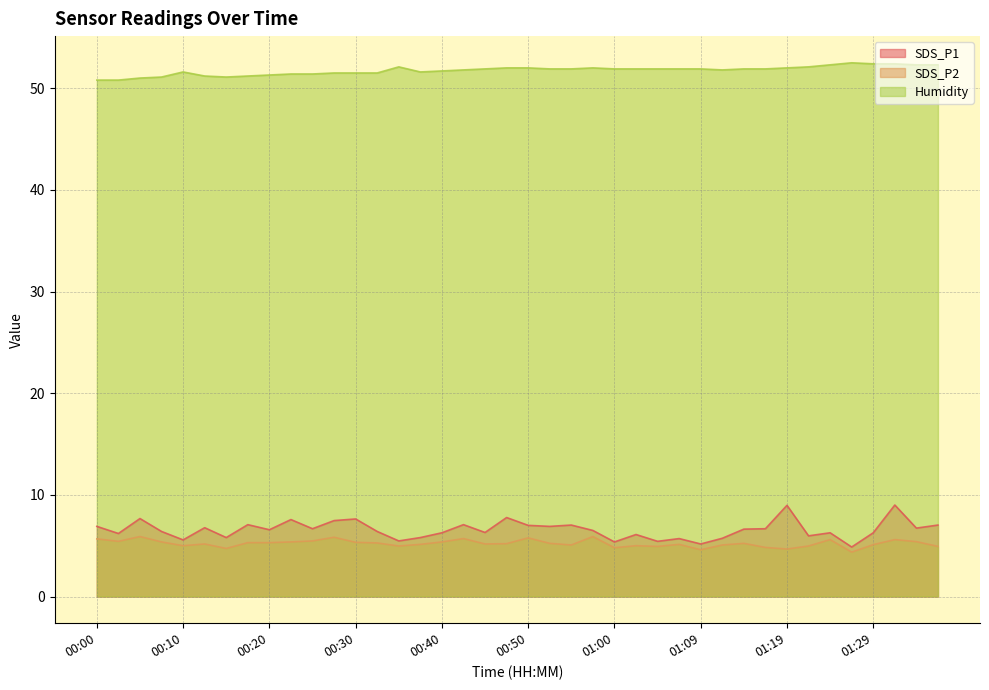

At which label is SDS_P2 closest to 5?

00:10